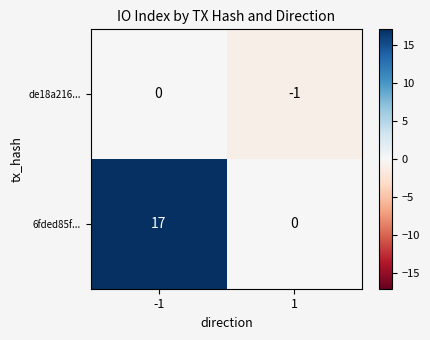

The value of de18a216... at -1 is 0. True or false?

True